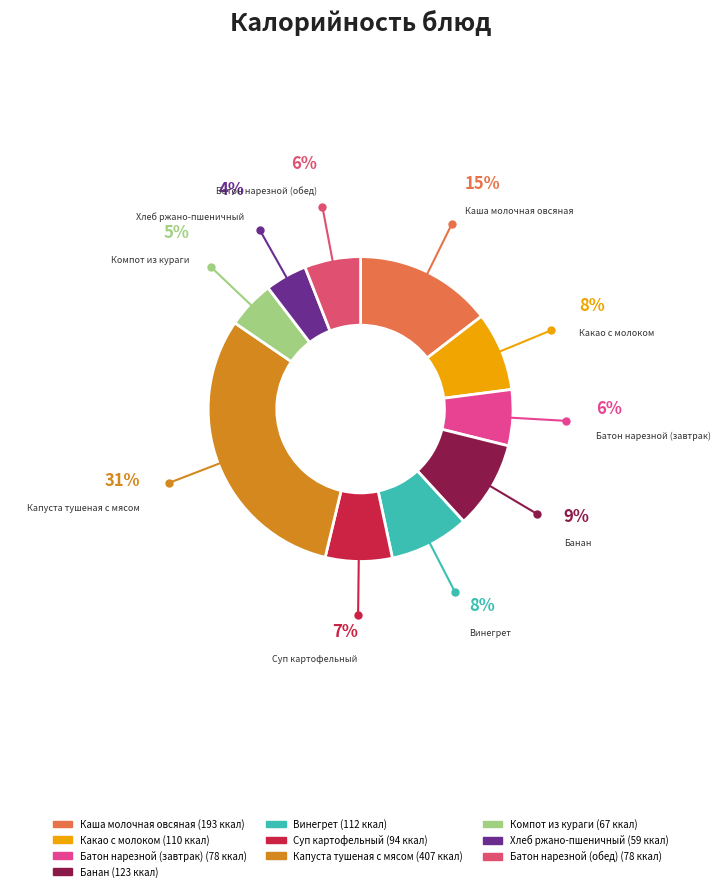

How many segments does this pie chart have?

10